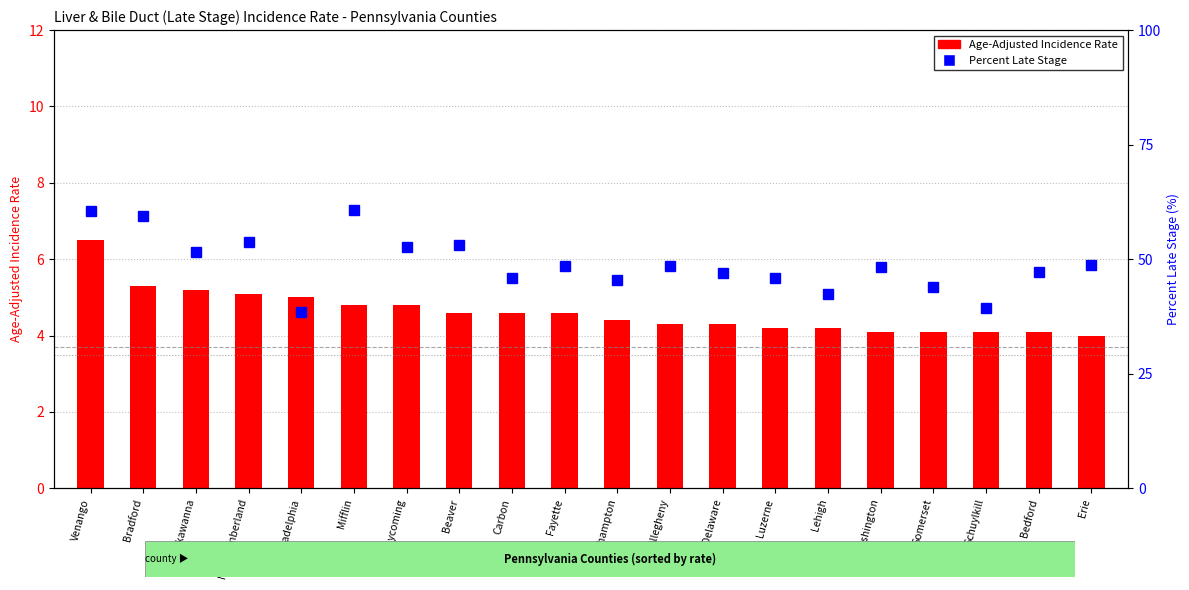

Reading left to right, what are all the values shown in this chart?

Age-Adjusted Incidence Rate: 6.5	5.3	5.2	5.1	5.0	4.8	4.8	4.6	4.6	4.6	4.4	4.3	4.3	4.2	4.2	4.1	4.1	4.1	4.1	4.0
Percent Late Stage: 60.5	59.5	51.6	53.7	38.4	60.7	52.6	53.0	45.8	48.5	45.5	48.4	46.9	45.9	42.4	48.2	44.0	39.4	47.2	48.8